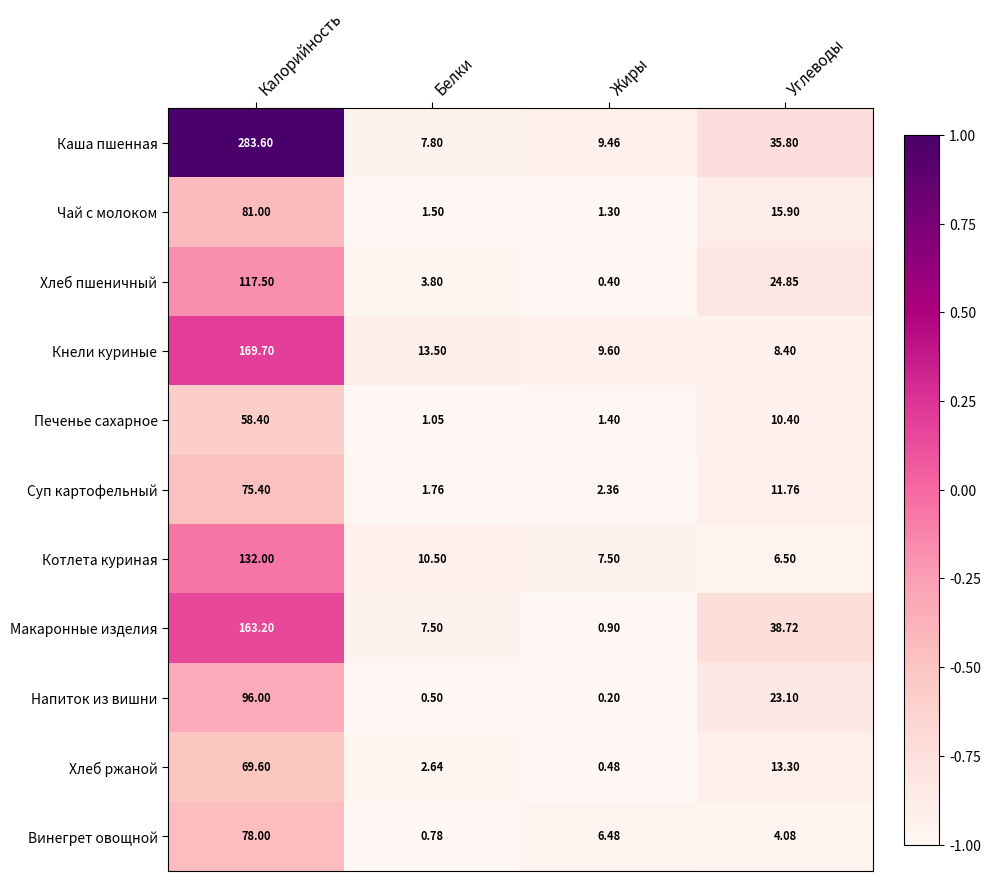

Which category has the lowest value in the Чай с молоком series?

Жиры